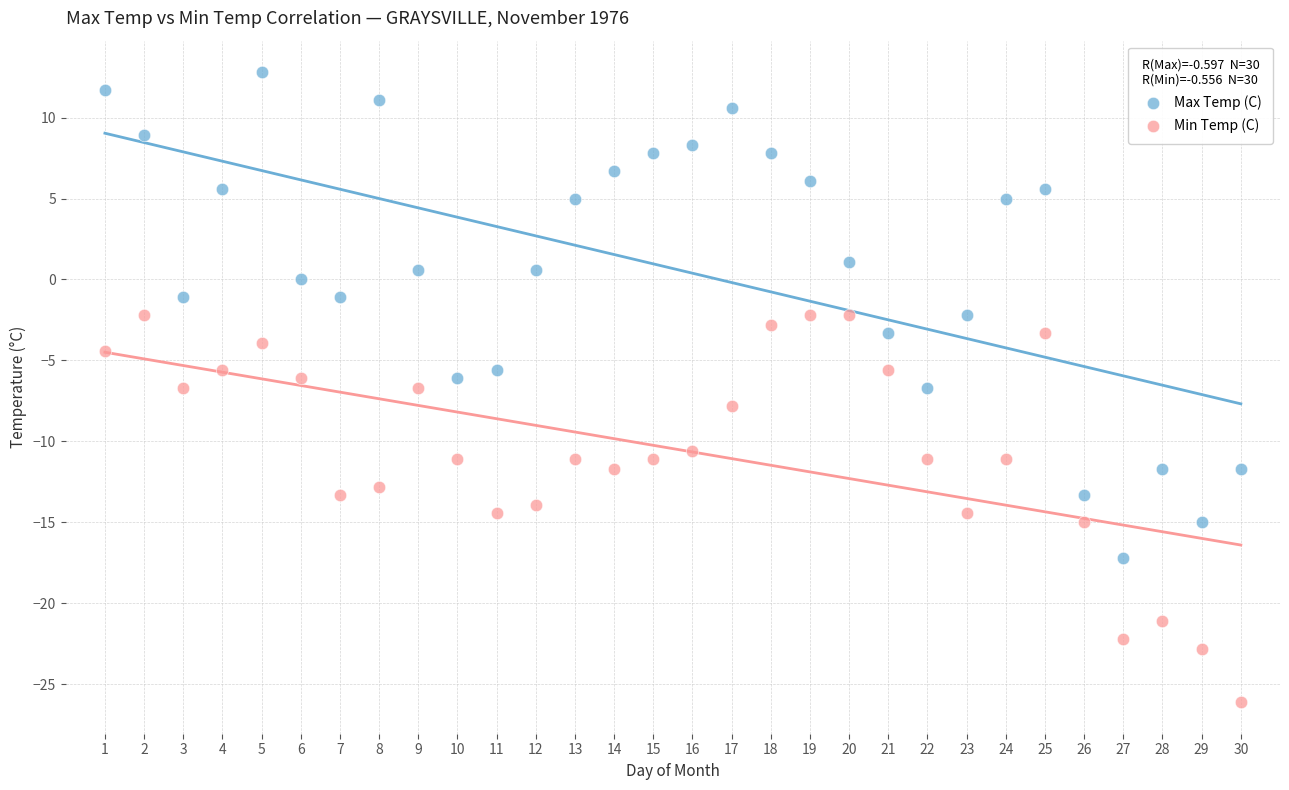

Which series contains the lowest Y value?

Min Temp (C)